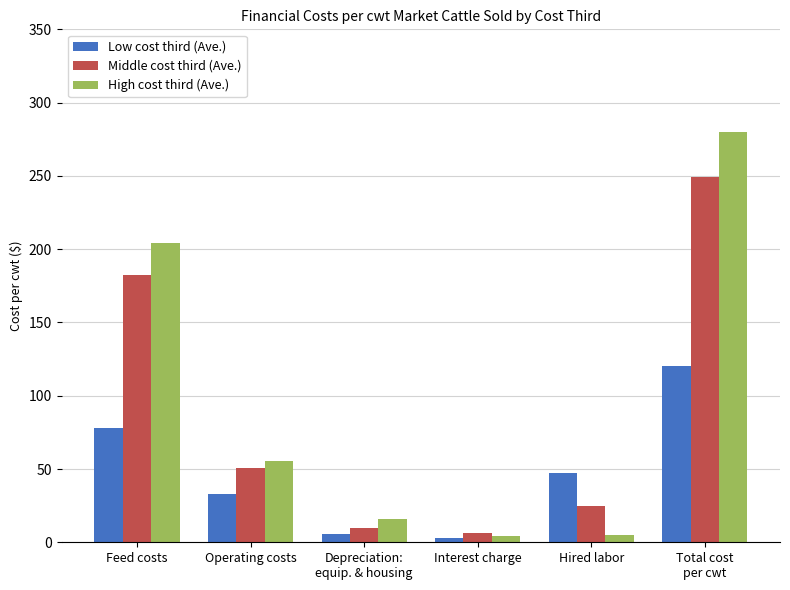

What is the value of the High cost third (Ave.) bar at the 6th from the left?

279.6